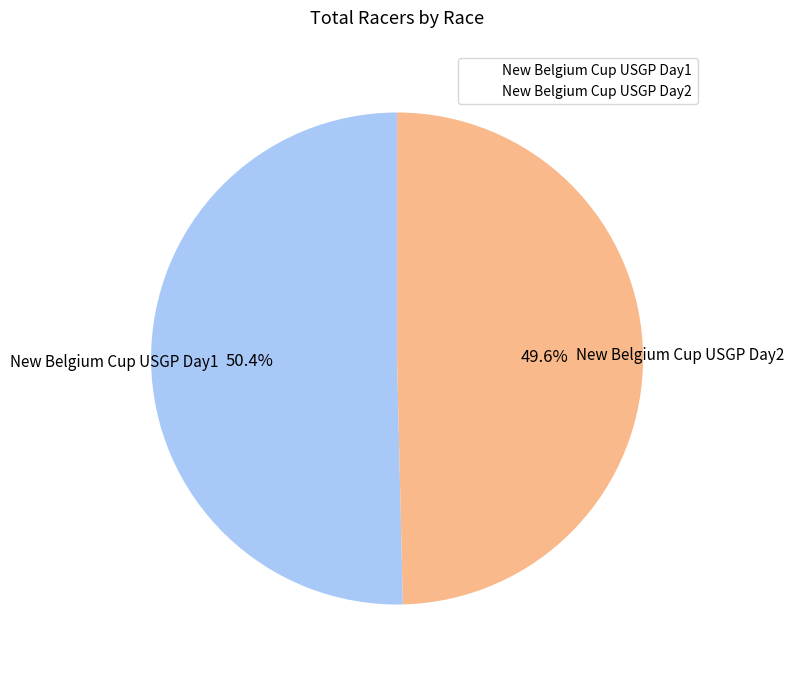

Which slice is the largest?

New Belgium Cup USGP Day1